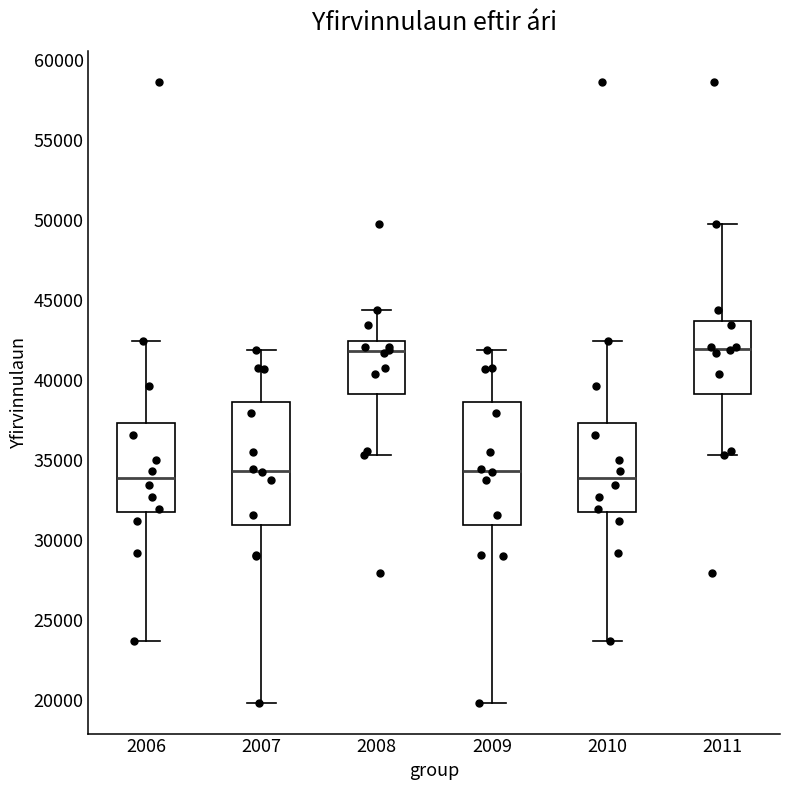

Reading left to right, transcribe this box plot: for each box, give where its median line is, the range the box spans, and where its two whiskers end, as read against the y-axis. The values are not printed on the chart, so give them approximately, as read against the axis.

2006: median 34000, box 32000 to 37500, whiskers 23500 to 42500
2007: median 34500, box 31000 to 38500, whiskers 20000 to 42000
2008: median 42000, box 39000 to 42500, whiskers 35500 to 44500
2009: median 34500, box 31000 to 38500, whiskers 20000 to 42000
2010: median 34000, box 32000 to 37500, whiskers 23500 to 42500
2011: median 42000, box 39000 to 43500, whiskers 35500 to 50000